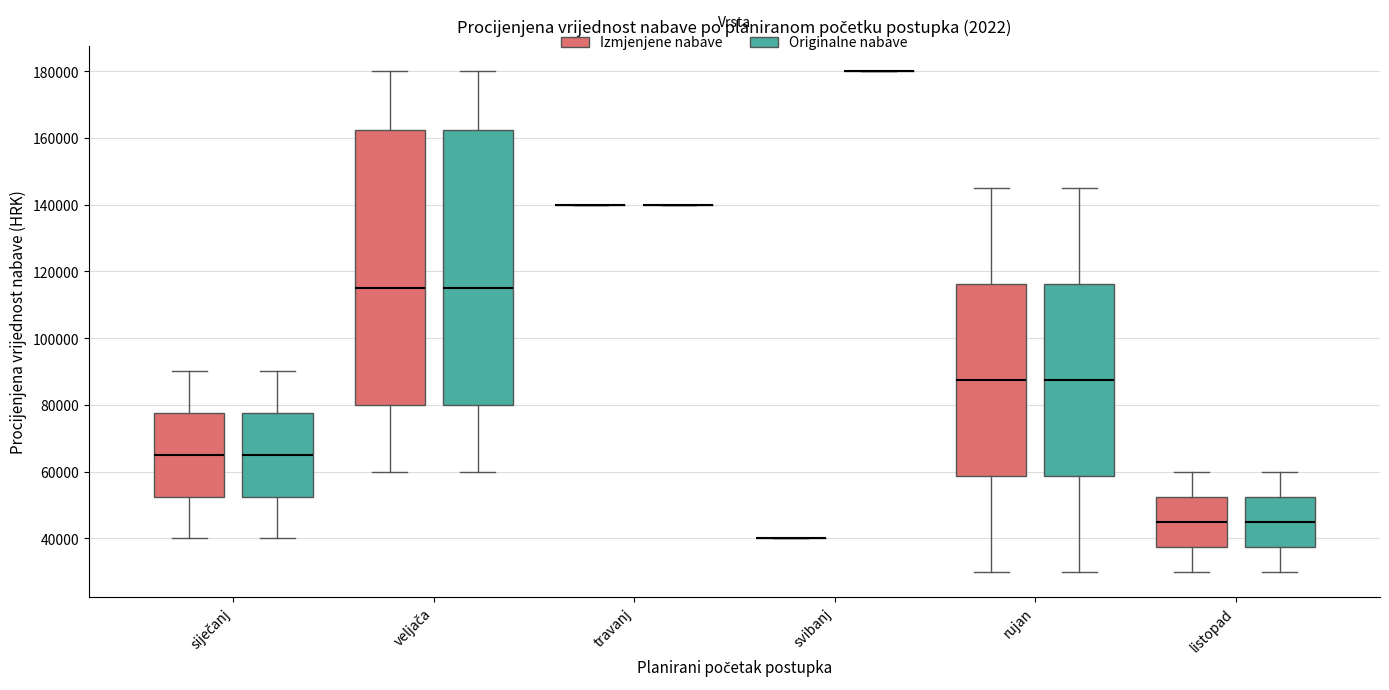

Reading left to right, transcribe this box plot: for each box, give where its median line is, the range the box spans, and where its two whiskers end, as read against the y-axis. The values are not printed on the chart, so give them approximately, as read against the axis.

siječanj (Izmjenjene nabave): median 66000, box 52000 to 78000, whiskers 40000 to 90000
siječanj (Originalne nabave): median 66000, box 52000 to 78000, whiskers 40000 to 90000
veljača (Izmjenjene nabave): median 116000, box 80000 to 162000, whiskers 60000 to 180000
veljača (Originalne nabave): median 116000, box 80000 to 162000, whiskers 60000 to 180000
travanj (Izmjenjene nabave): box collapsed to a line at 140000, whiskers 140000 to 140000
travanj (Originalne nabave): box collapsed to a line at 140000, whiskers 140000 to 140000
svibanj (Izmjenjene nabave): box collapsed to a line at 40000, whiskers 40000 to 40000
svibanj (Originalne nabave): box collapsed to a line at 180000, whiskers 180000 to 180000
rujan (Izmjenjene nabave): median 88000, box 58000 to 116000, whiskers 30000 to 146000
rujan (Originalne nabave): median 88000, box 58000 to 116000, whiskers 30000 to 146000
listopad (Izmjenjene nabave): median 46000, box 38000 to 52000, whiskers 30000 to 60000
listopad (Originalne nabave): median 46000, box 38000 to 52000, whiskers 30000 to 60000